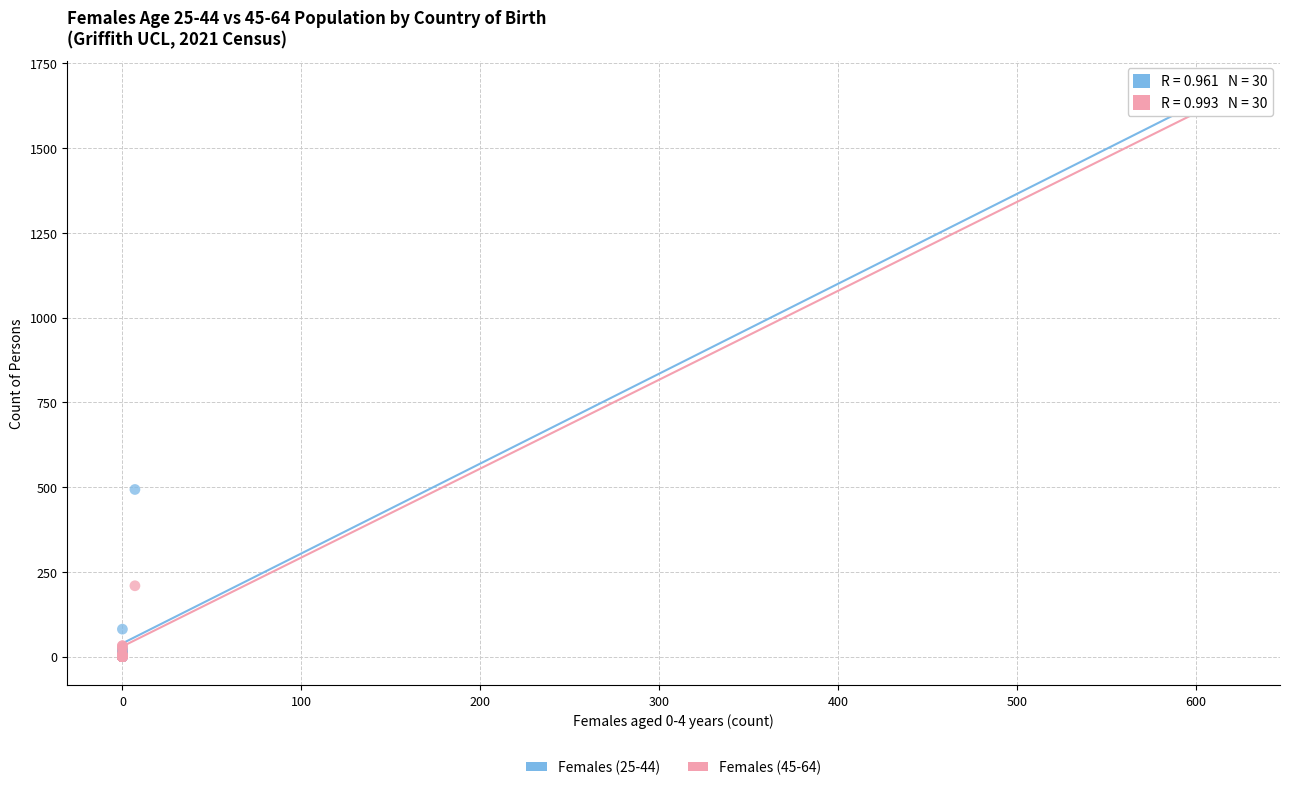

Across all series, what Y value is closest to 834?

493